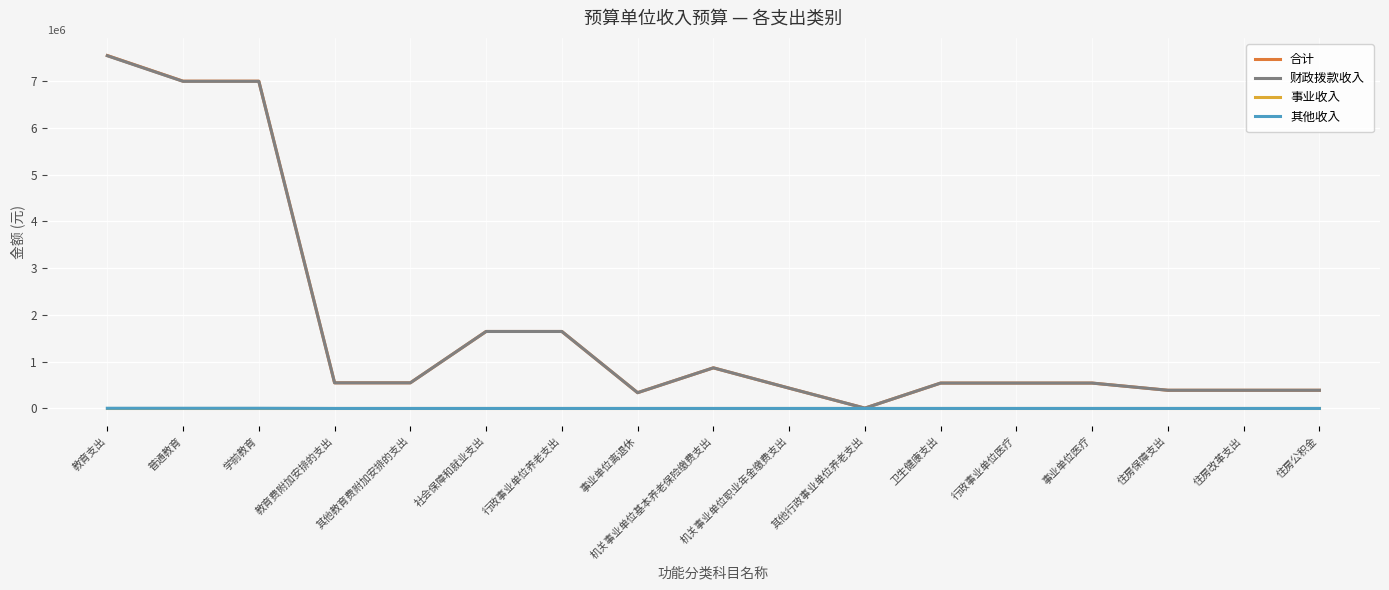

What is the sum of the 财政拨款收入 values at 事业单位医疗 and 事业单位离退休?

879688.8